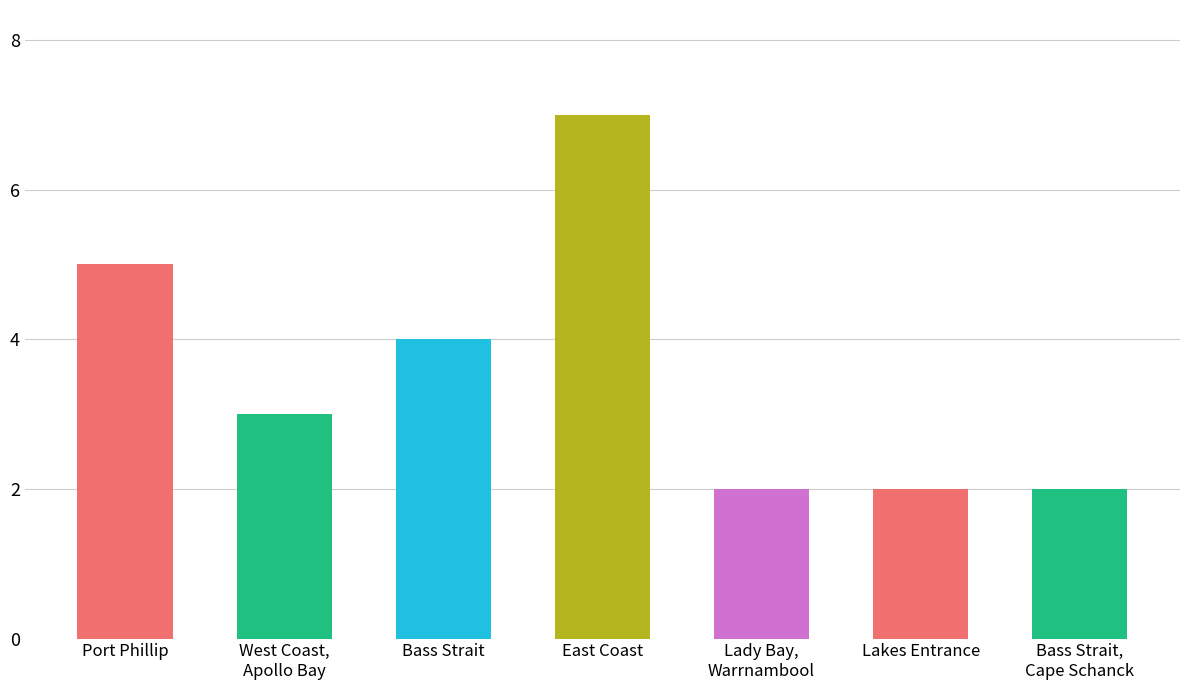

What is the label of the 4th bar from the left?

East Coast